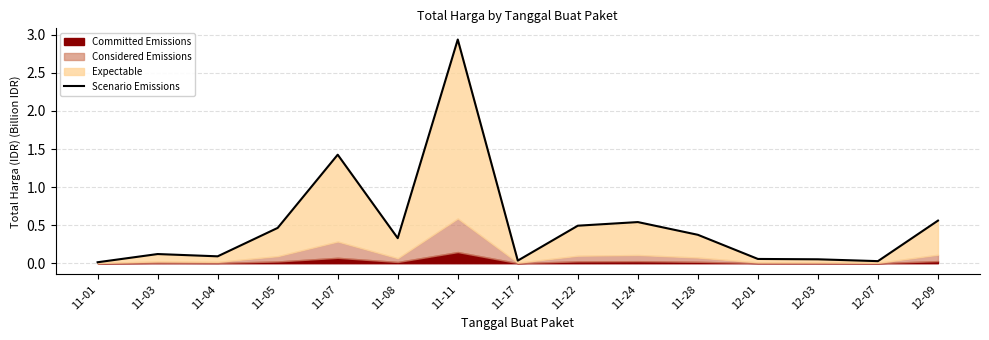

Where is the data nearest to the value 1?

11-07